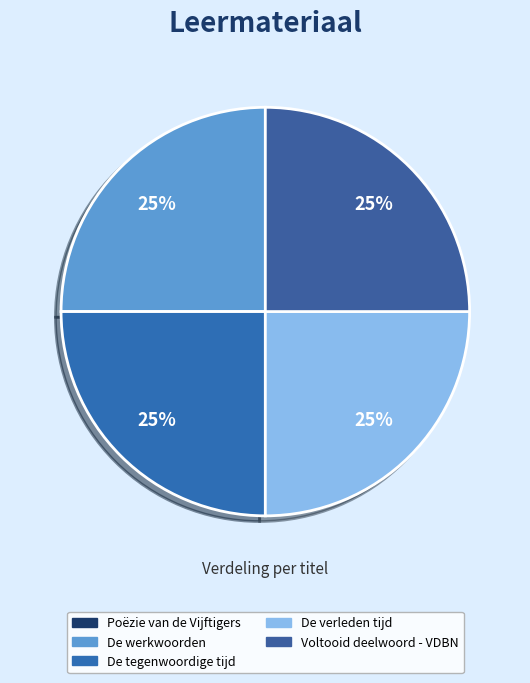

The De tegenwoordige tijd slice represents 40% of the pie. True or false?

False